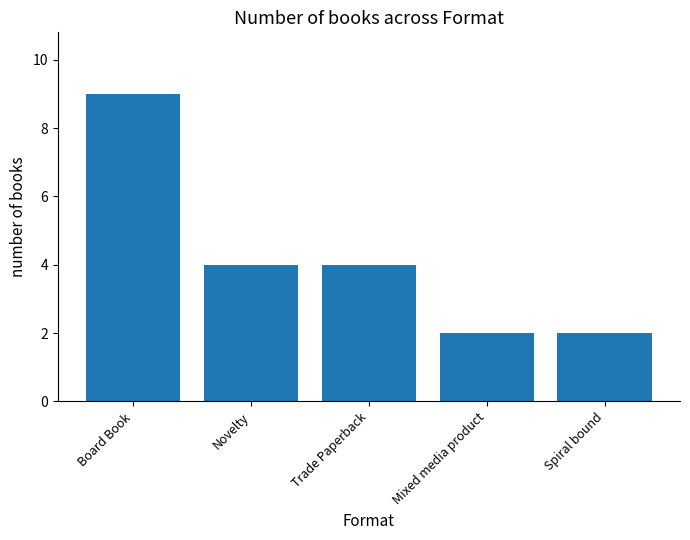

The chart shows a value of 2 at Mixed media product. True or false?

True